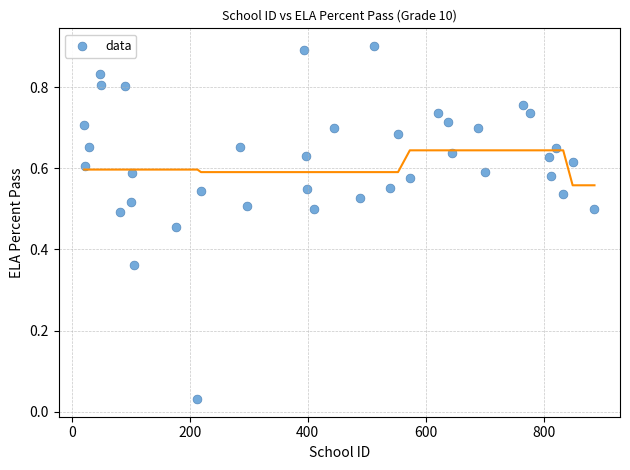

What is the range of X values (max minus min)?

865.0